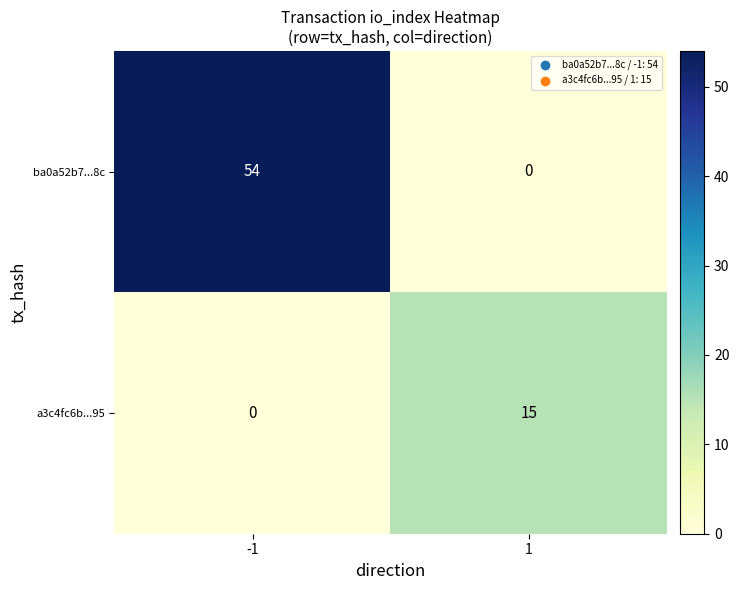

Reading left to right, extract all data points from this chart.

ba0a52b7...8c: -1=54	1=0
a3c4fc6b...95: -1=0	1=15